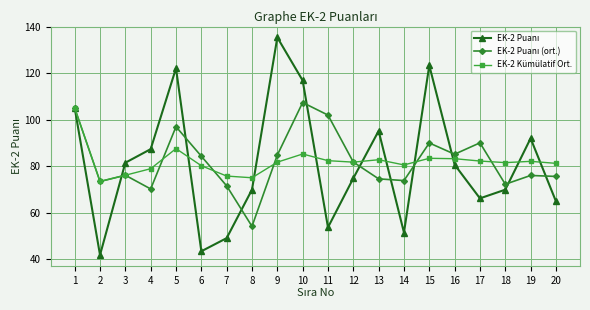

What is the difference between the highest and lowest values at 8?

21.0